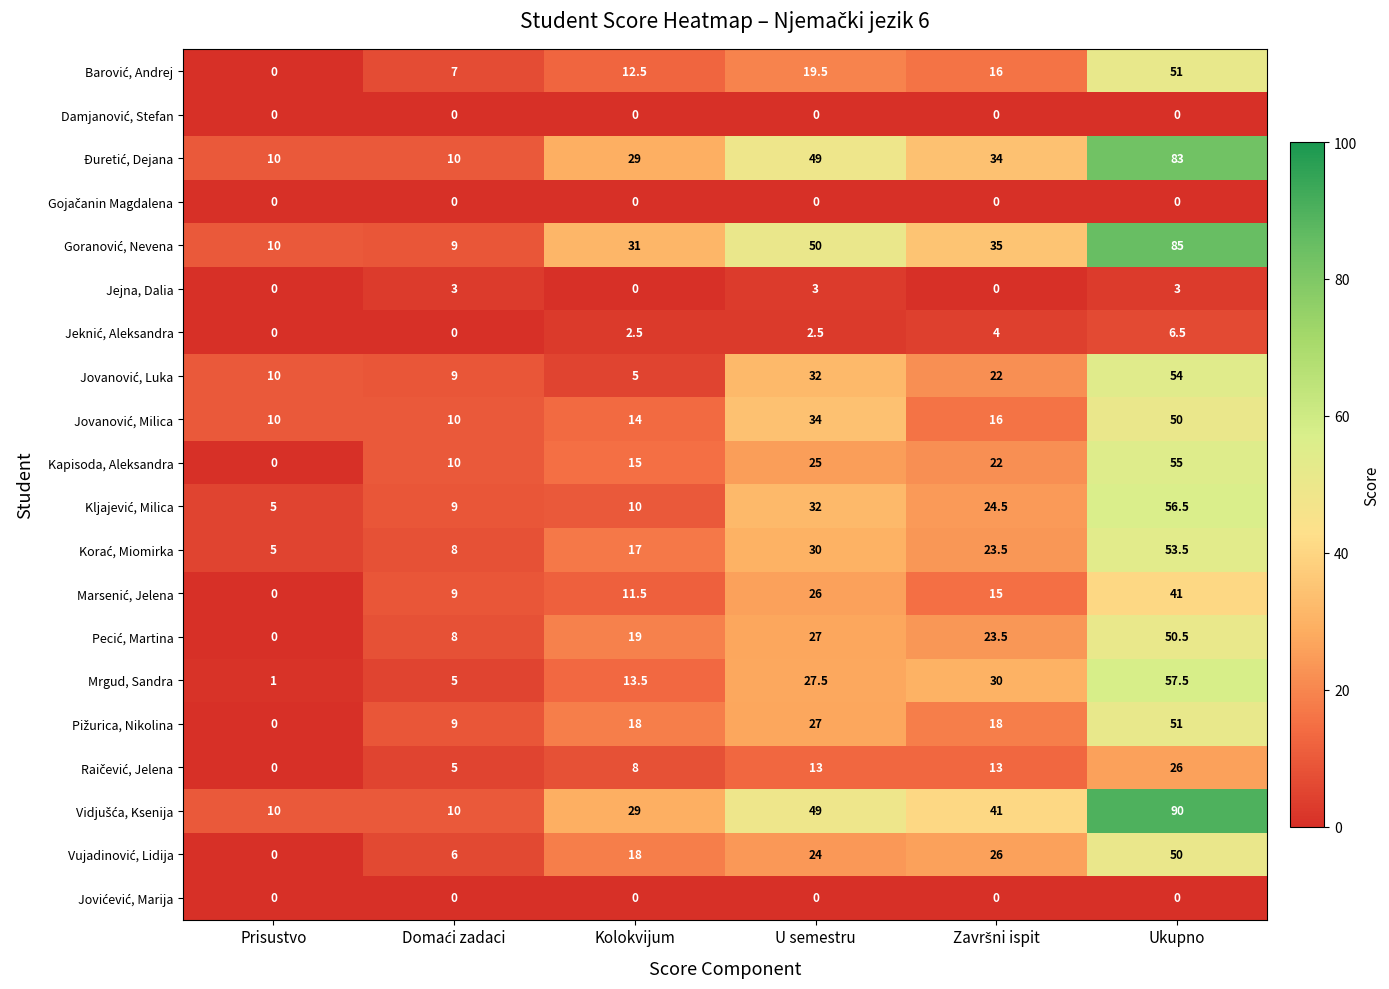

What is the spread (max minus min) of values at Kolokvijum?

31.0